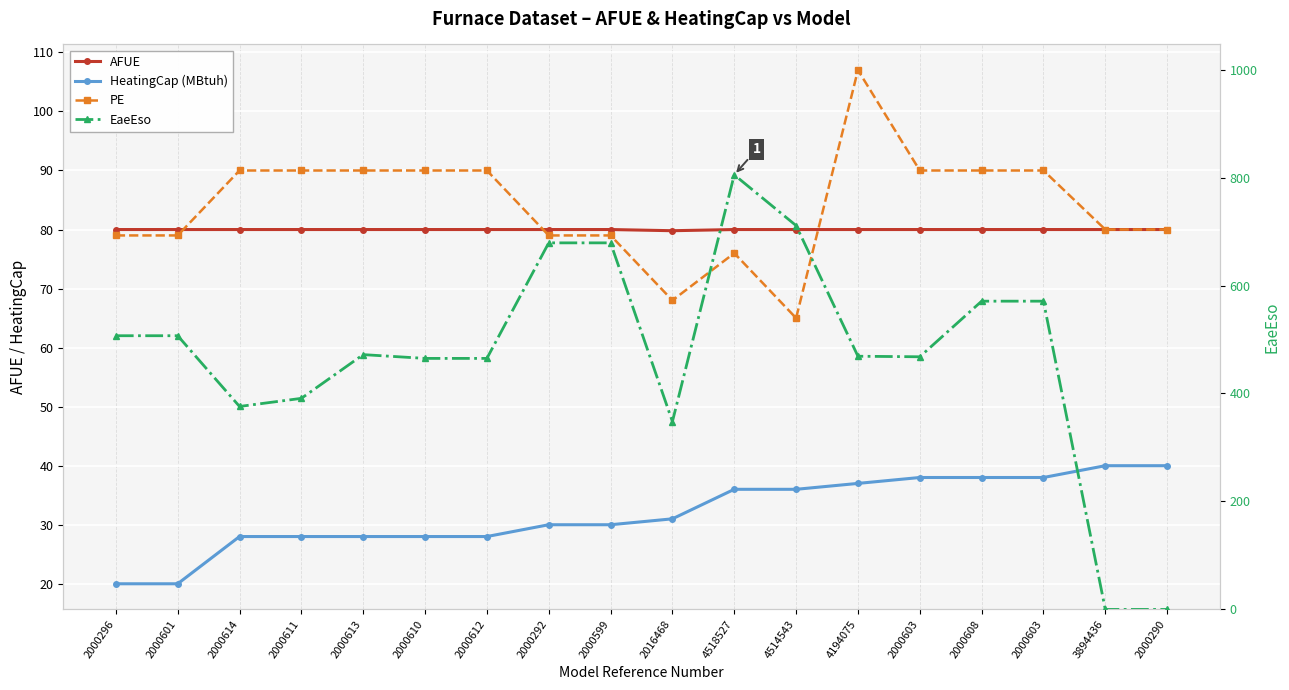

What is the total value across all series at 4514543?

892.0